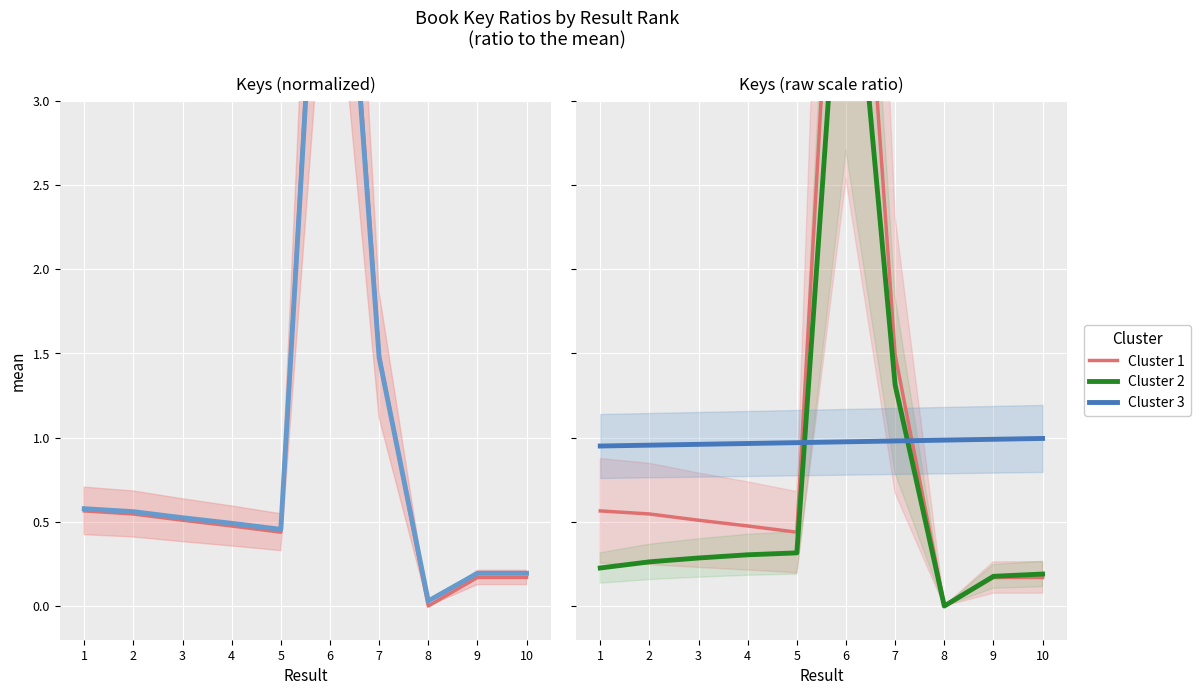

What is the approximate value of Cluster 3 at 2?

1.0